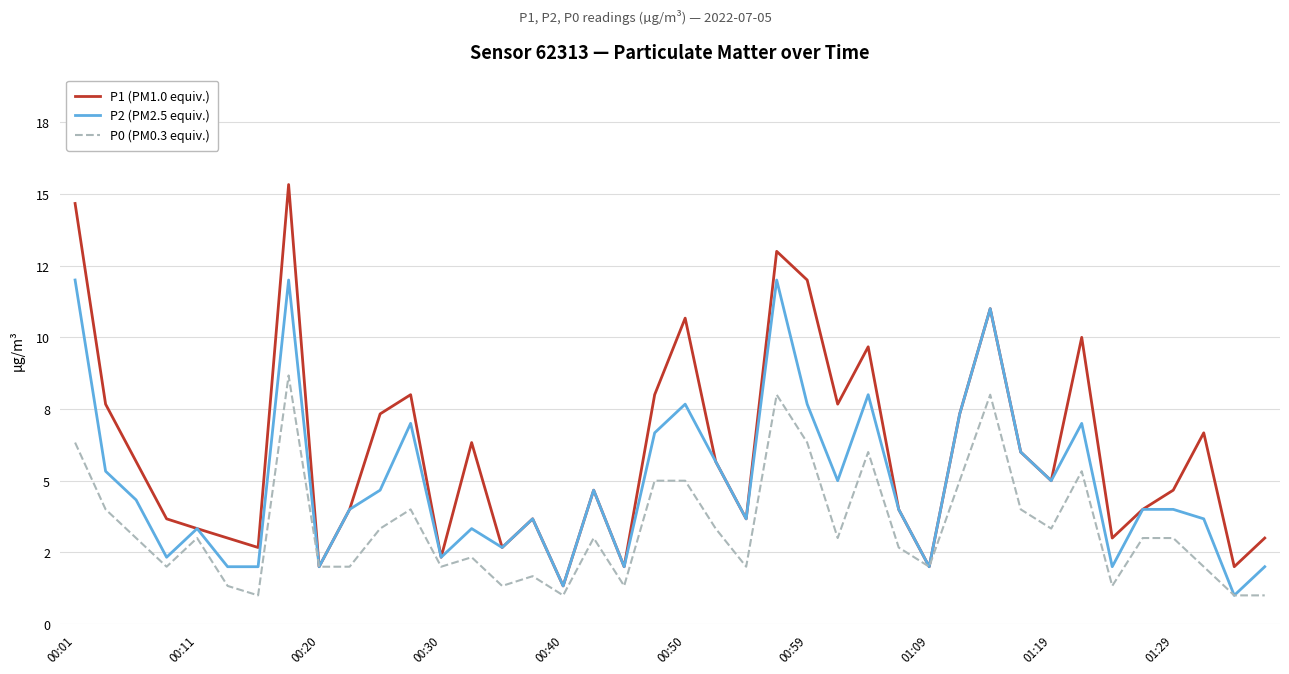

Rank the series by their average value, from lowest to highest.

P0 (PM0.3 equiv.), P2 (PM2.5 equiv.), P1 (PM1.0 equiv.)